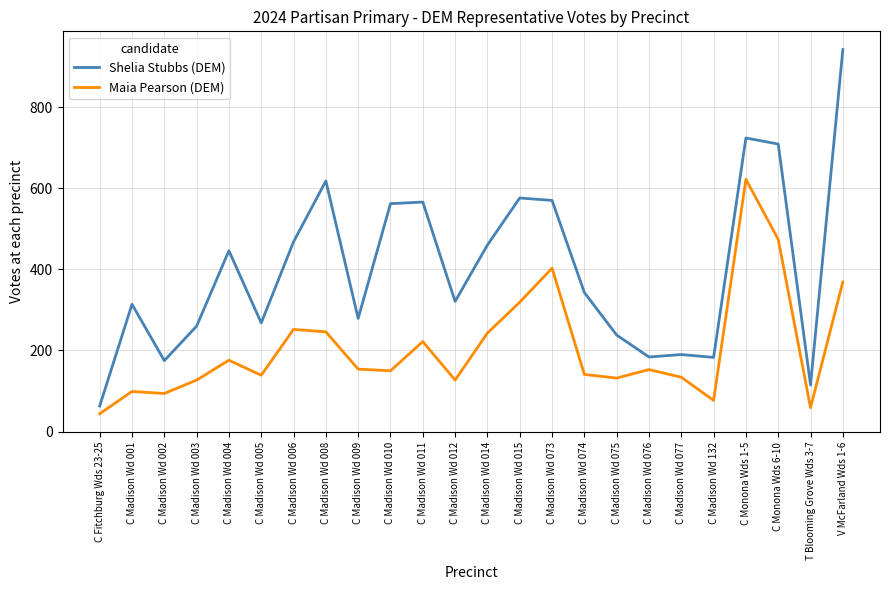

The value of Shelia Stubbs (DEM) at C Fitchburg Wds 23-25 is 110. True or false?

False